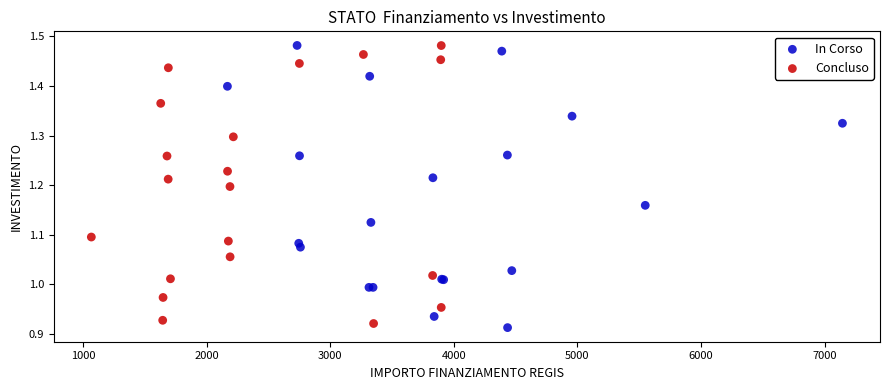

Which series reaches the minimum Y coordinate?

In Corso